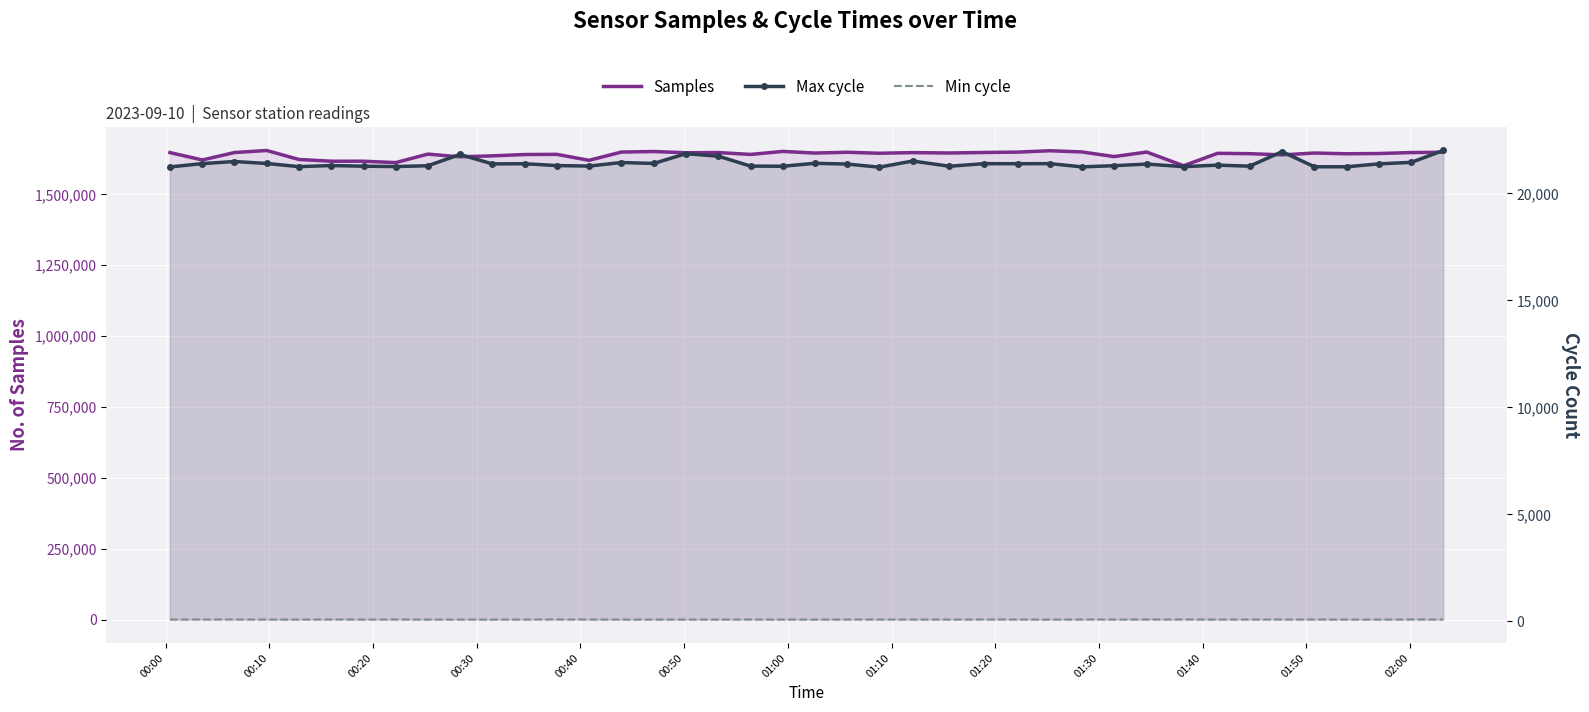

How many values in the Max cycle series exceed 21368?

19